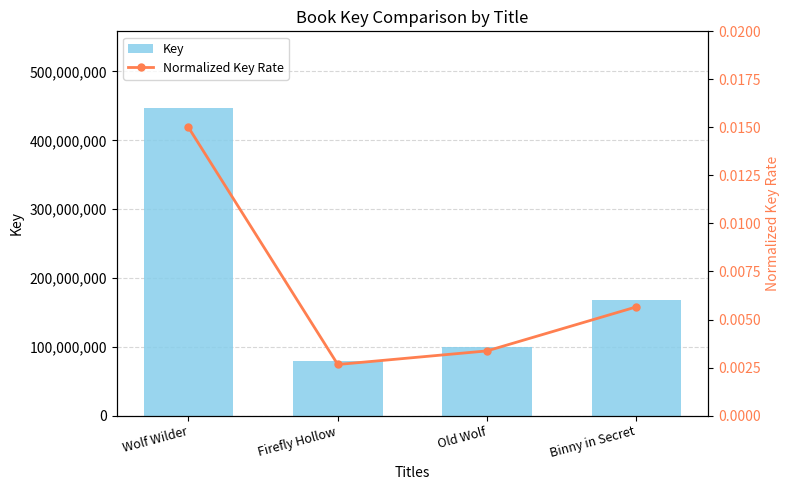

At how many categories does at least one series exceed 287553147?

1